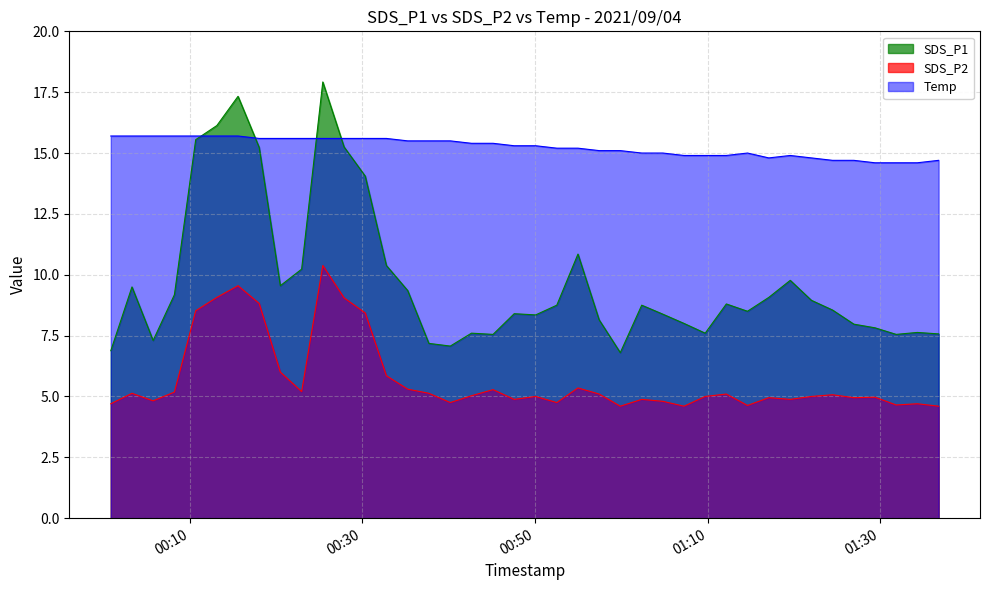

Which series has the largest total across all categories?

Temp